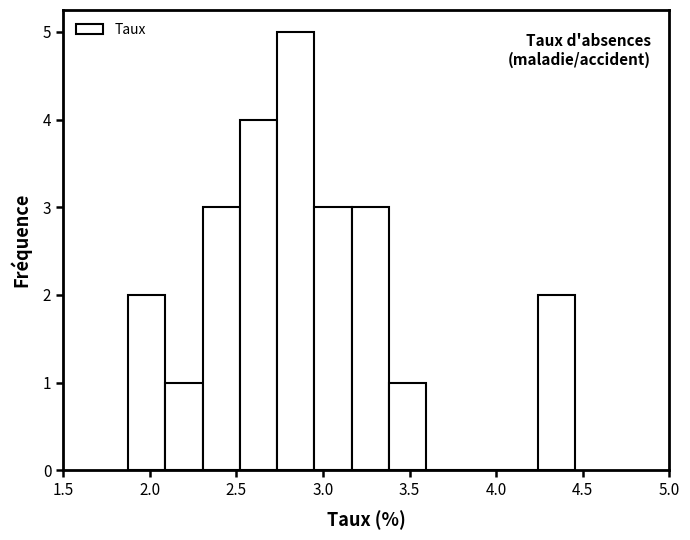

Over which range of the x-axis is the bar tallest?

2.75 to 2.95